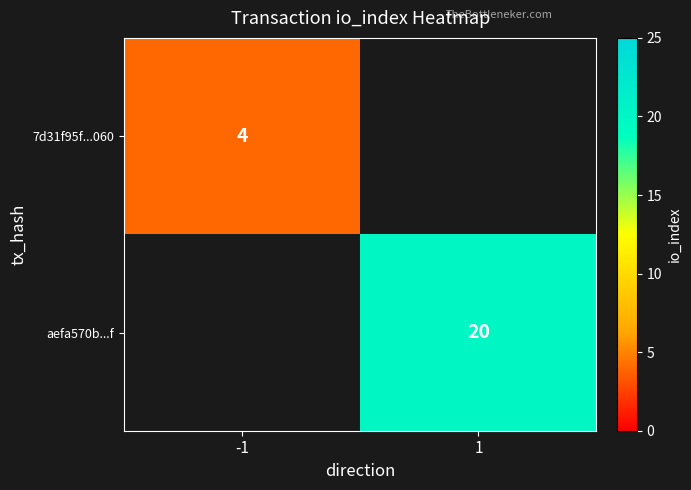

Count the number of data series in this chart.

2